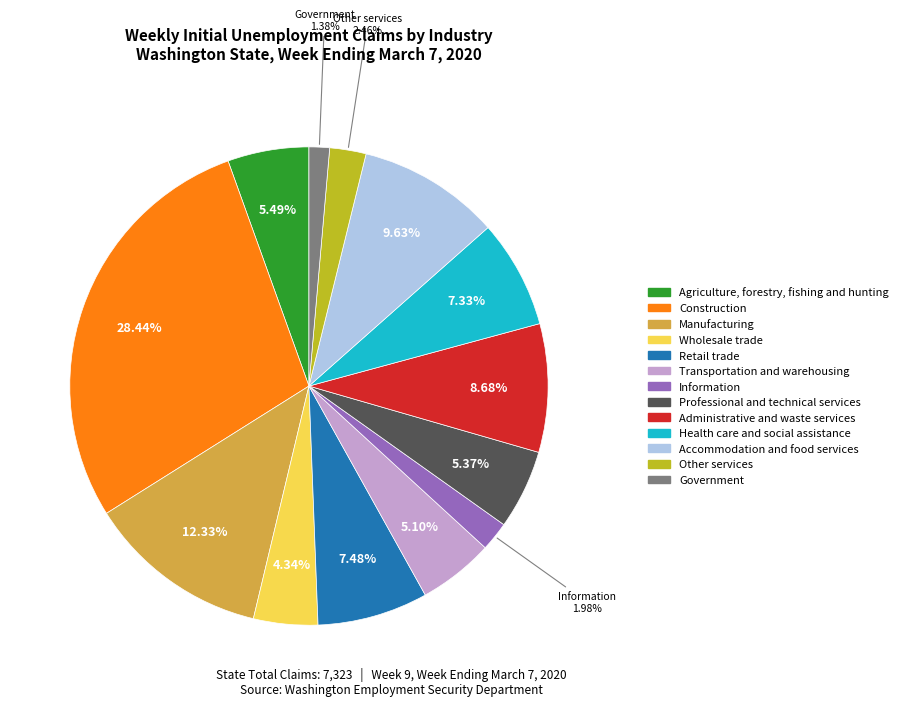

What is the ratio of the value at Accommodation and food services to the value at Professional and technical services?

1.8